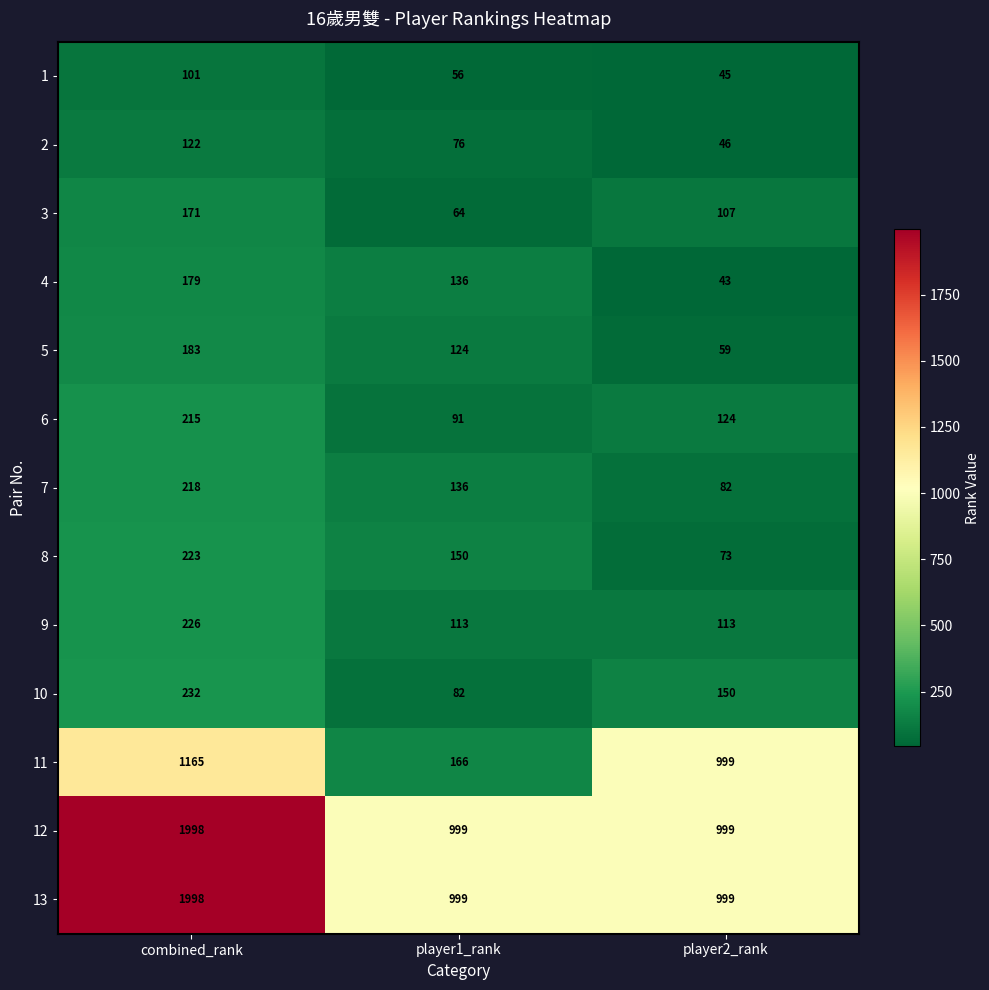

What is the approximate value of 4 at combined_rank?

179